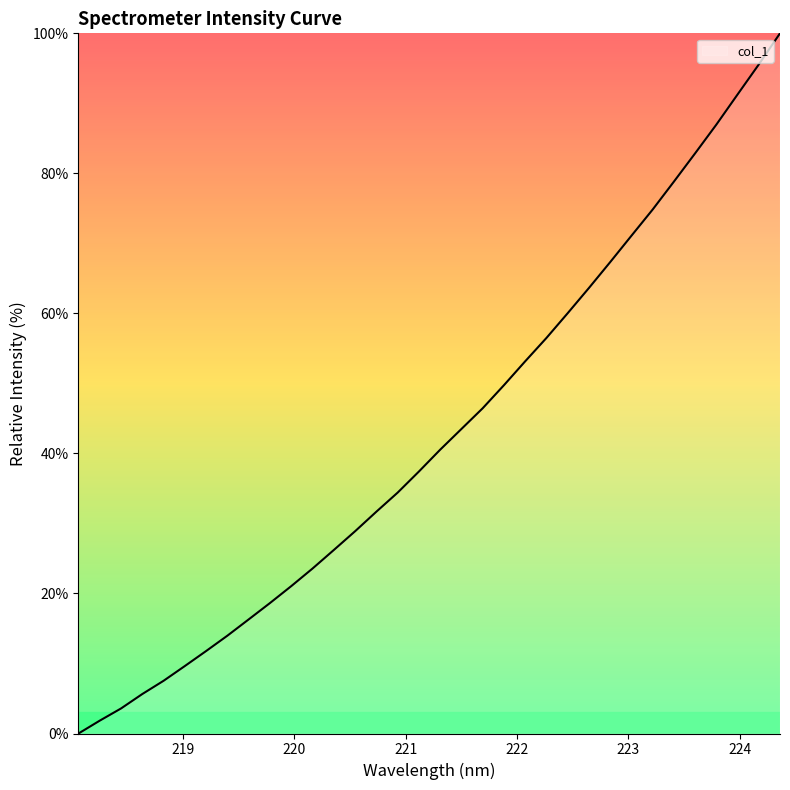

What is the greatest value displayed?

100.0